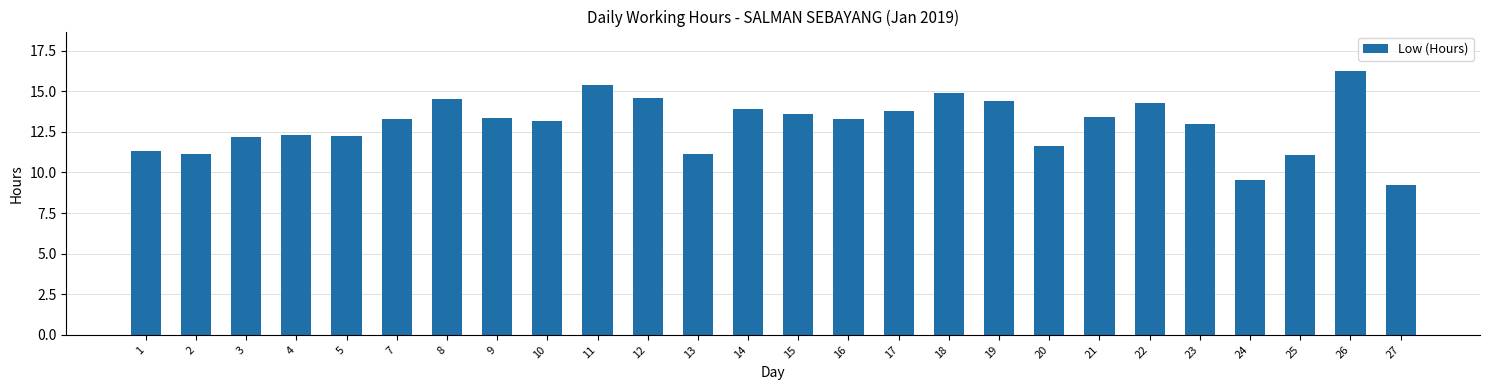

Which label corresponds to the largest value in the chart?

26